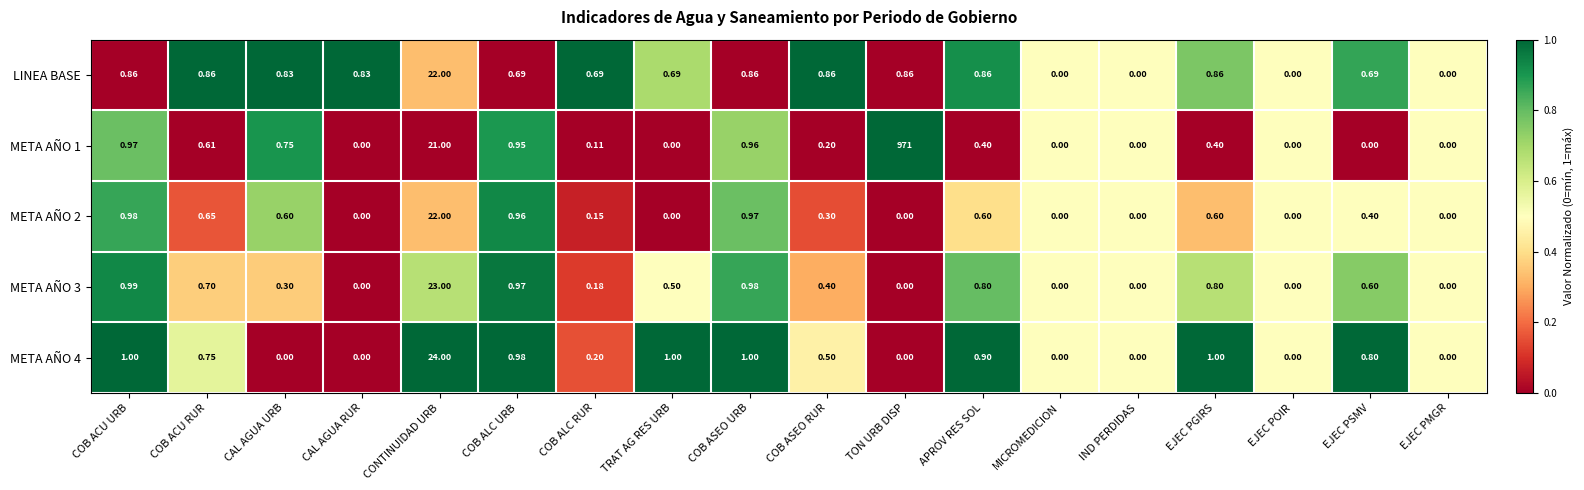

Which series has the largest range (max minus min)?

META AÑO 1